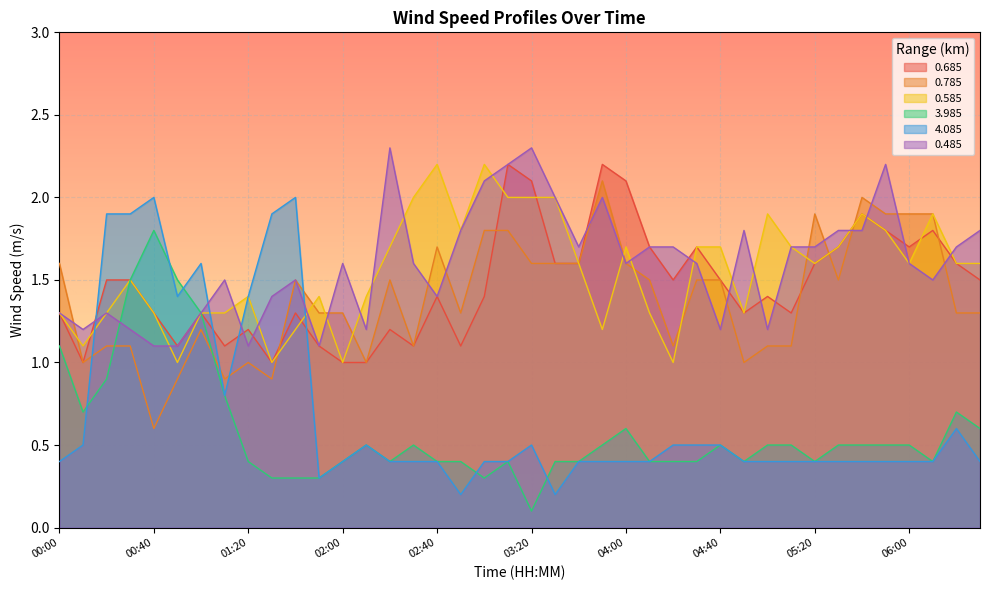

Which series has the largest total across all categories?

0.485